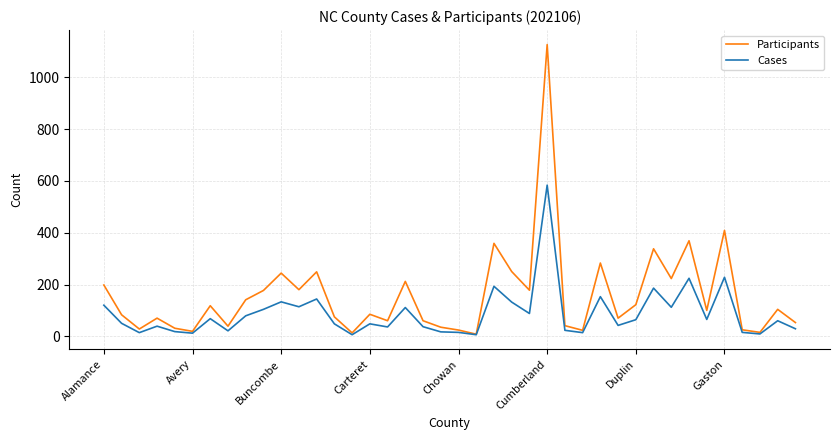

Which series has the largest total across all categories?

Participants